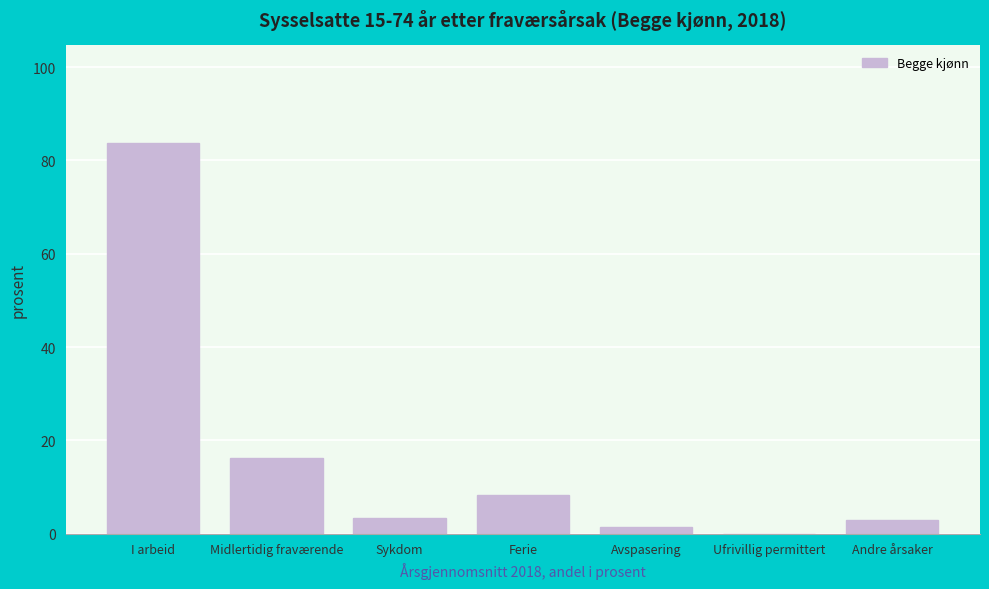

The value at Ufrivillig permittert is 45.5. True or false?

False